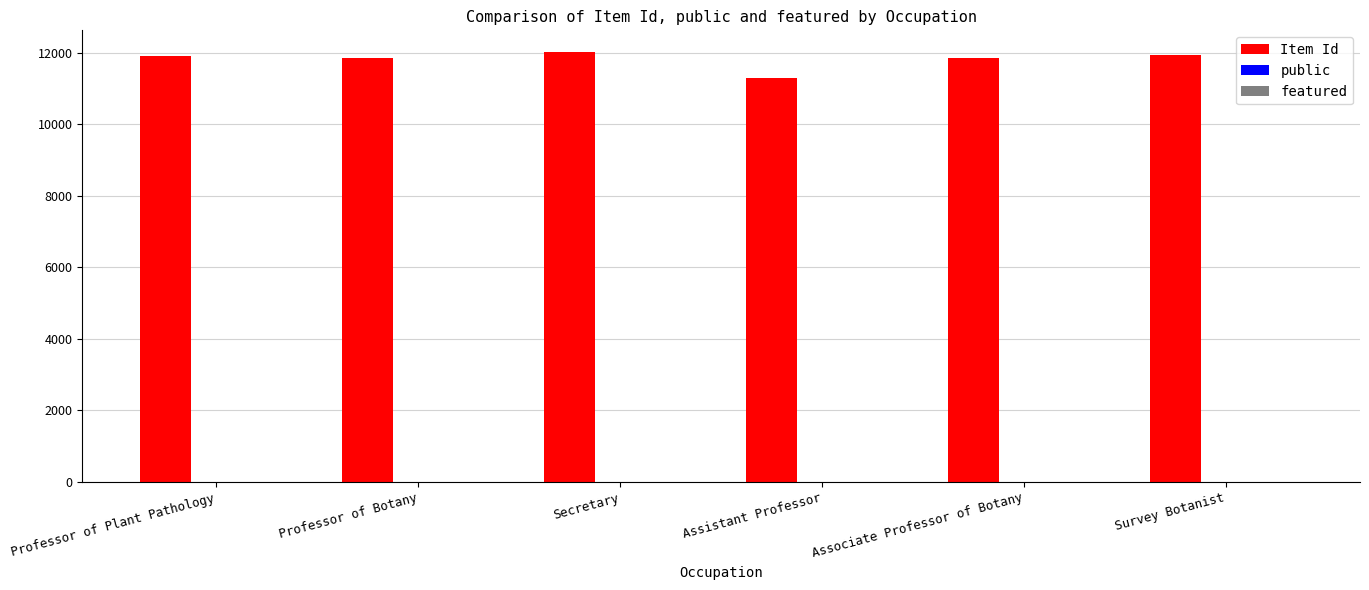

True or false: Item Id has a value of 19501 at Survey Botanist.

False